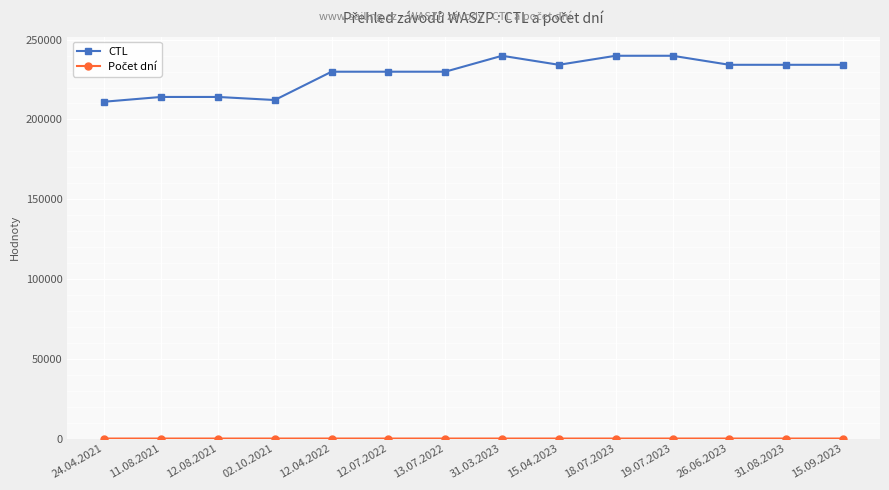

What is the total value across all series at 31.08.2023?

234248